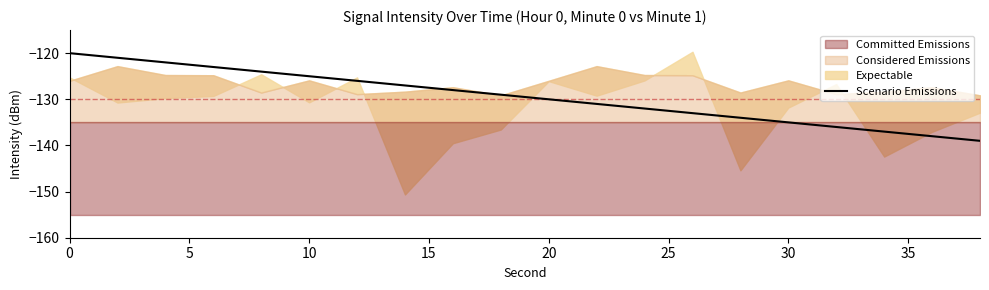

The Scenario Emissions series shows -125 at 10. True or false?

True